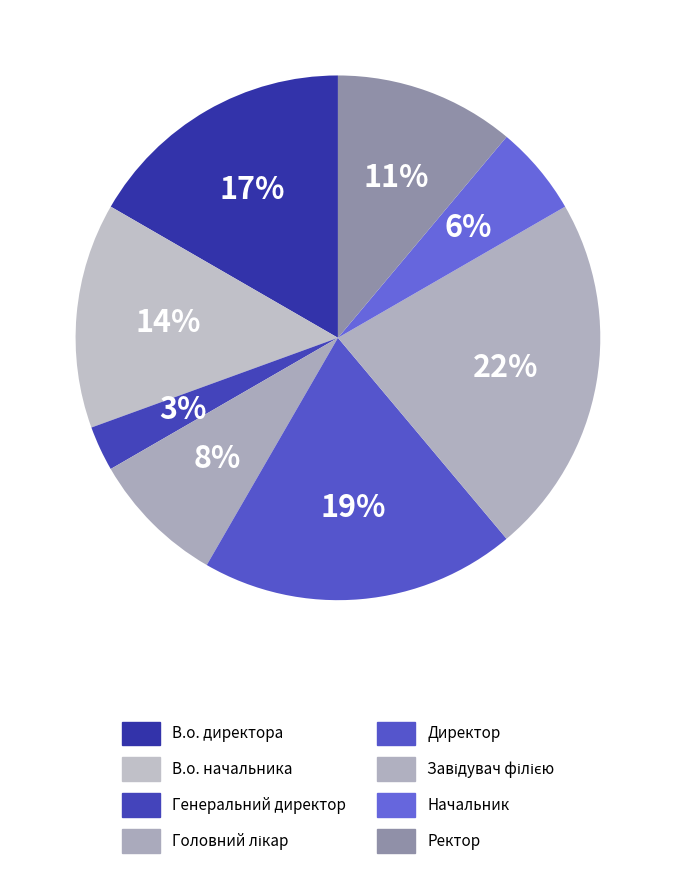

Which has a higher value, Начальник or В.о. директора?

В.о. директора